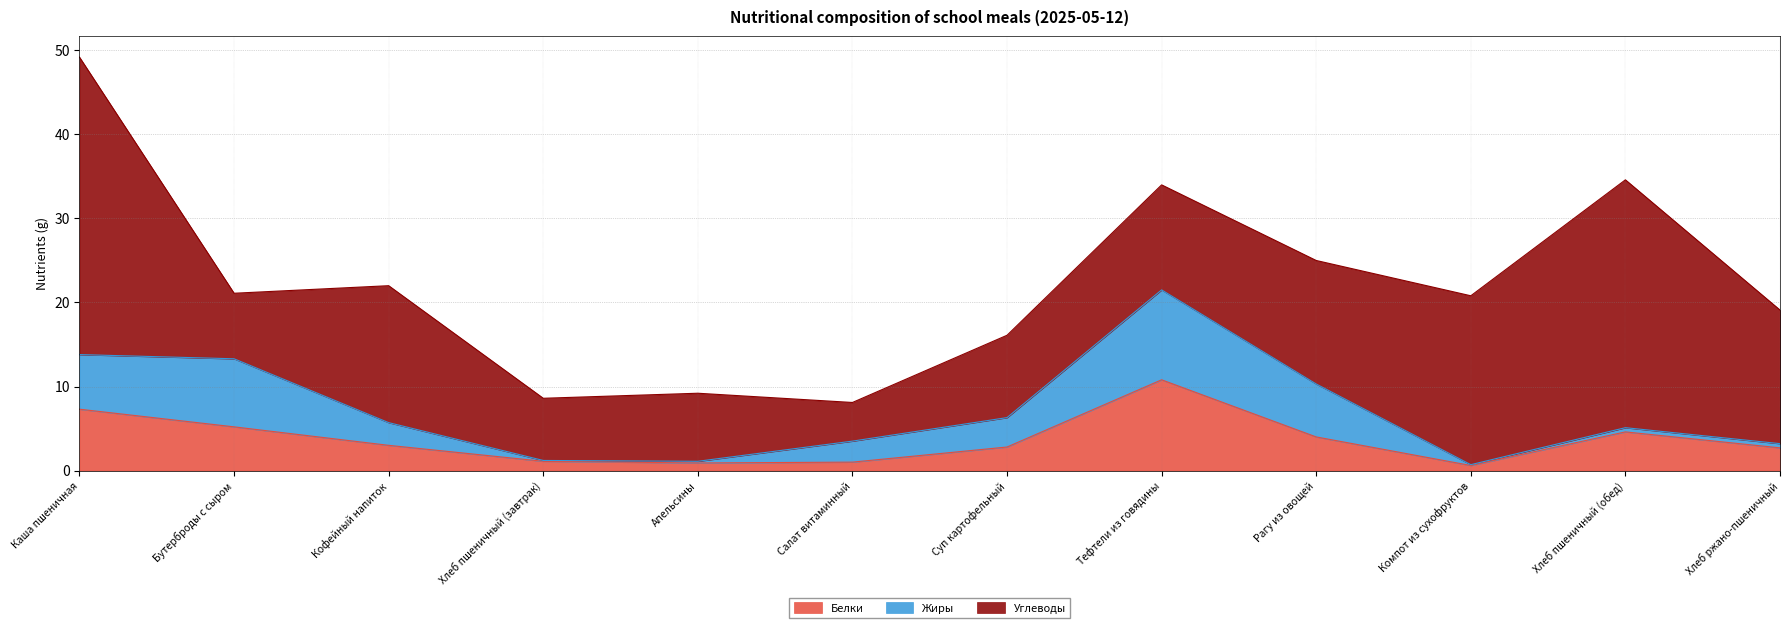

What are all the series names shown in the legend?

Белки, Жиры, Углеводы